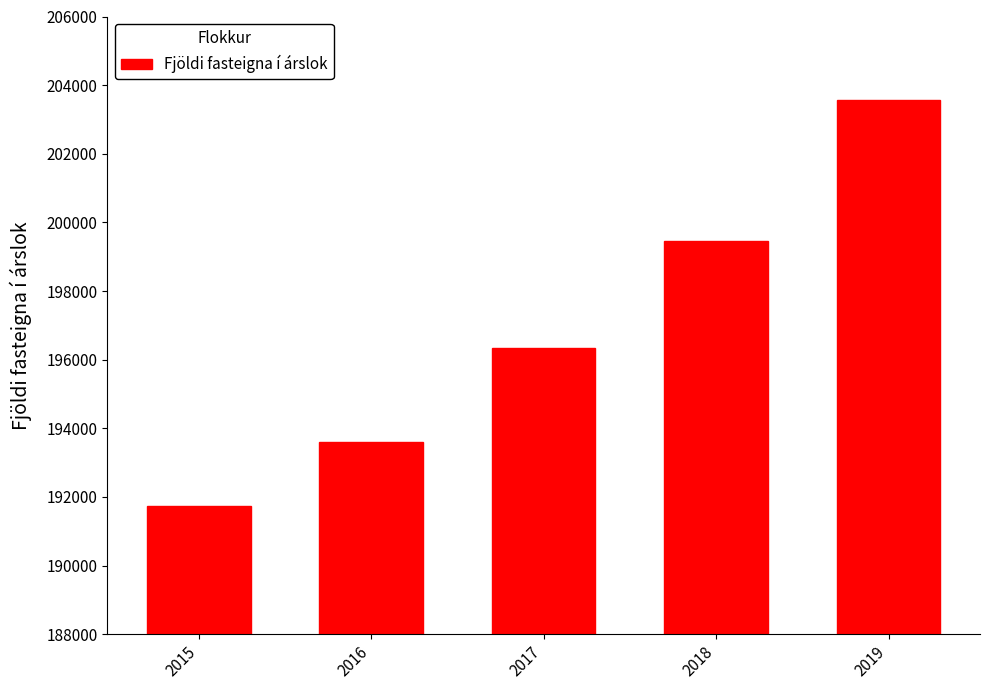

Read the value at 2017, to the nearest 100.

196300